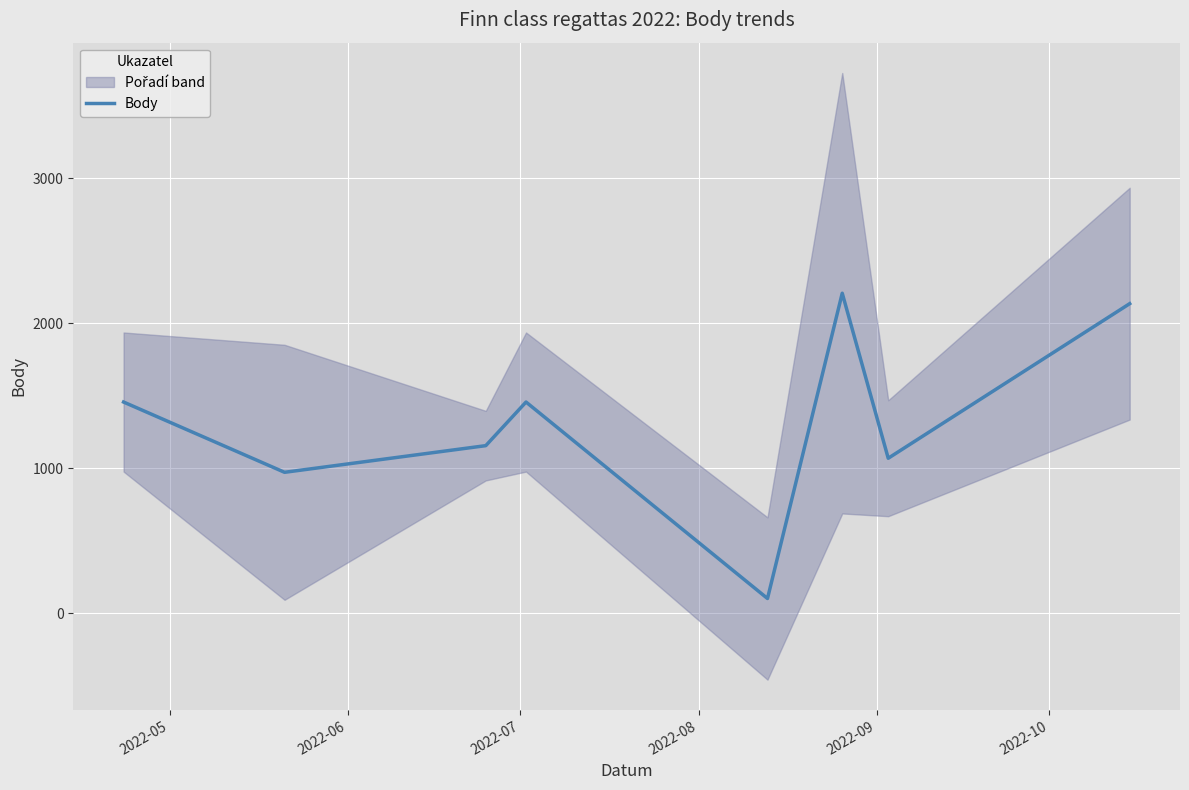

Reading right to left, what are all the values shown in this chart?

2136	1069	2208	101	1457	1156	972	1457